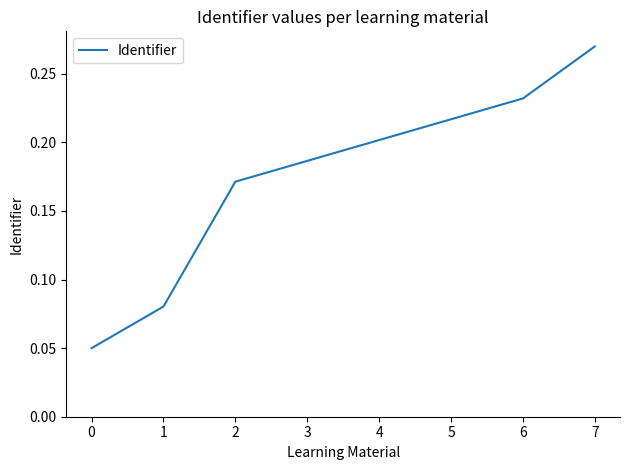

Rank the categories by value from lowest to highest.

0, 1, 2, 3, 4, 5, 6, 7